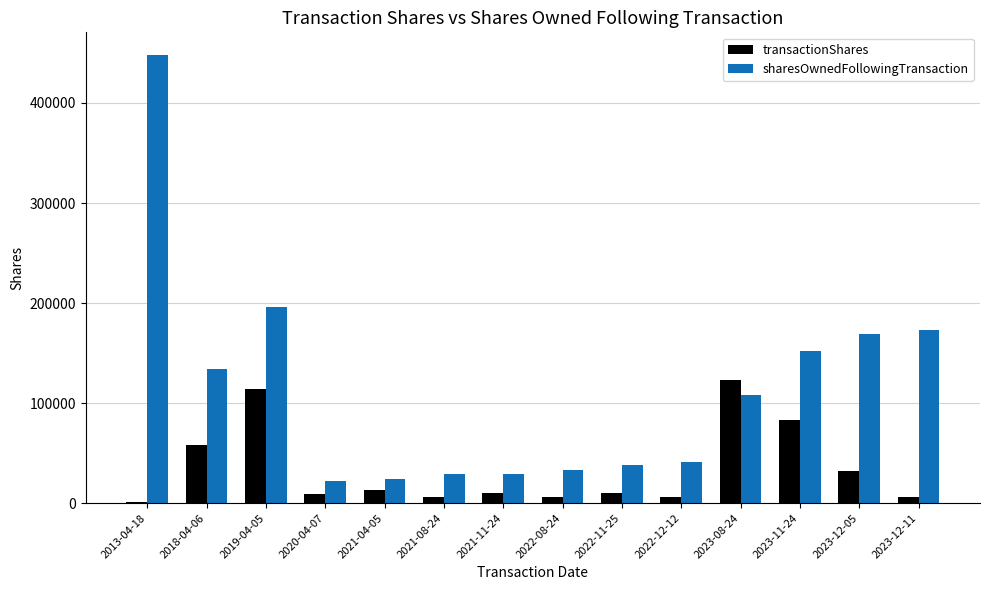

What is the greatest value displayed?

448231